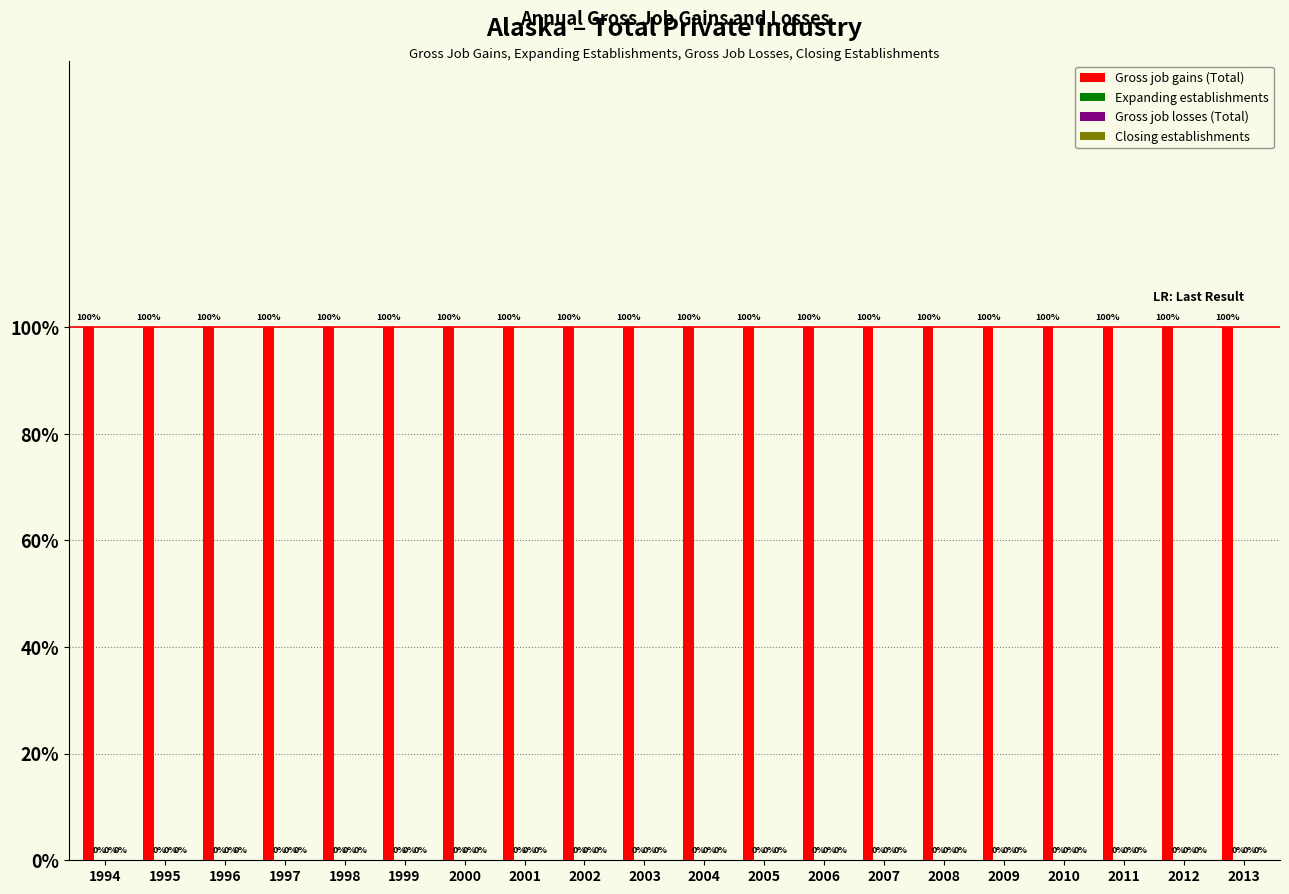

Between 1995 and 2012, which series saw the biggest shift?

Gross job gains (Total)